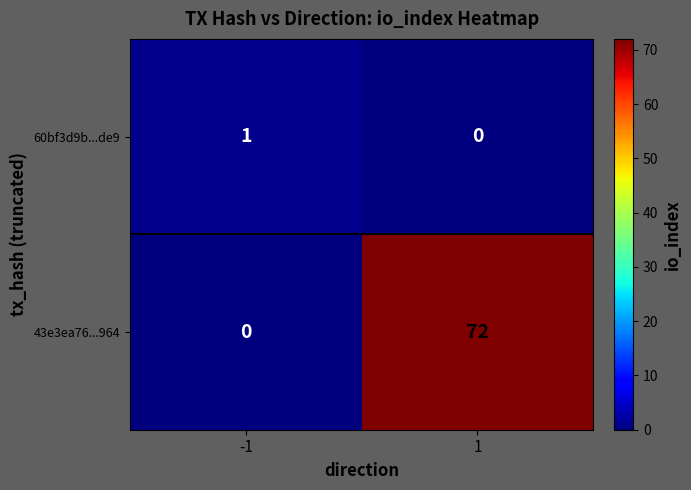

True or false: 60bf3d9b...de9 has a value of 0 at 1.

True